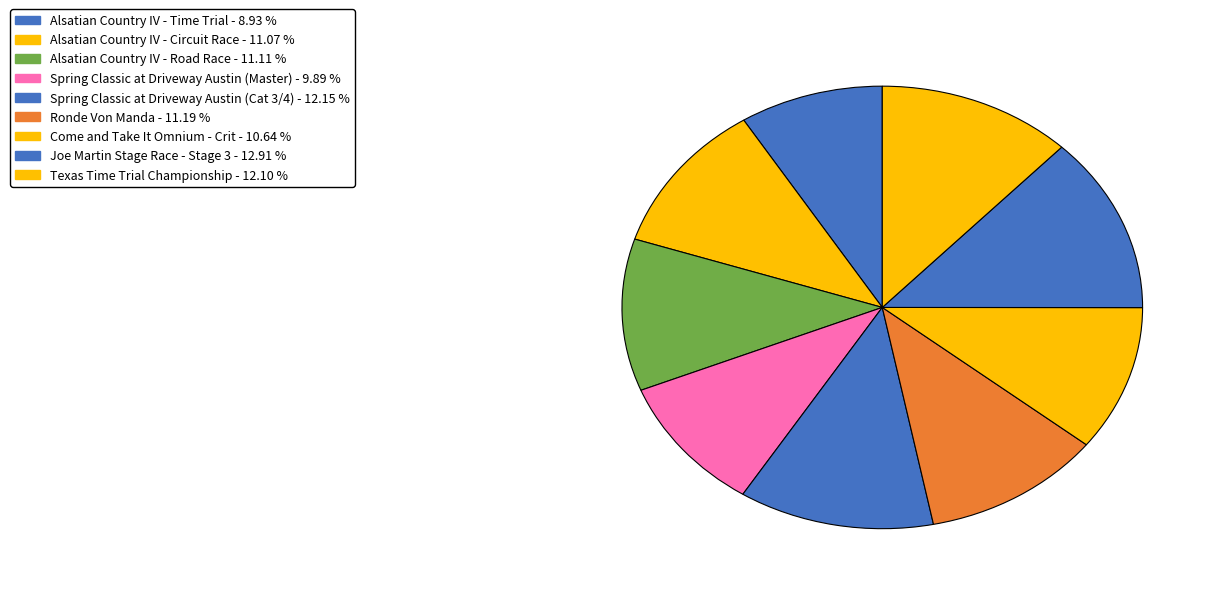

Count the number of slices in the pie.

9